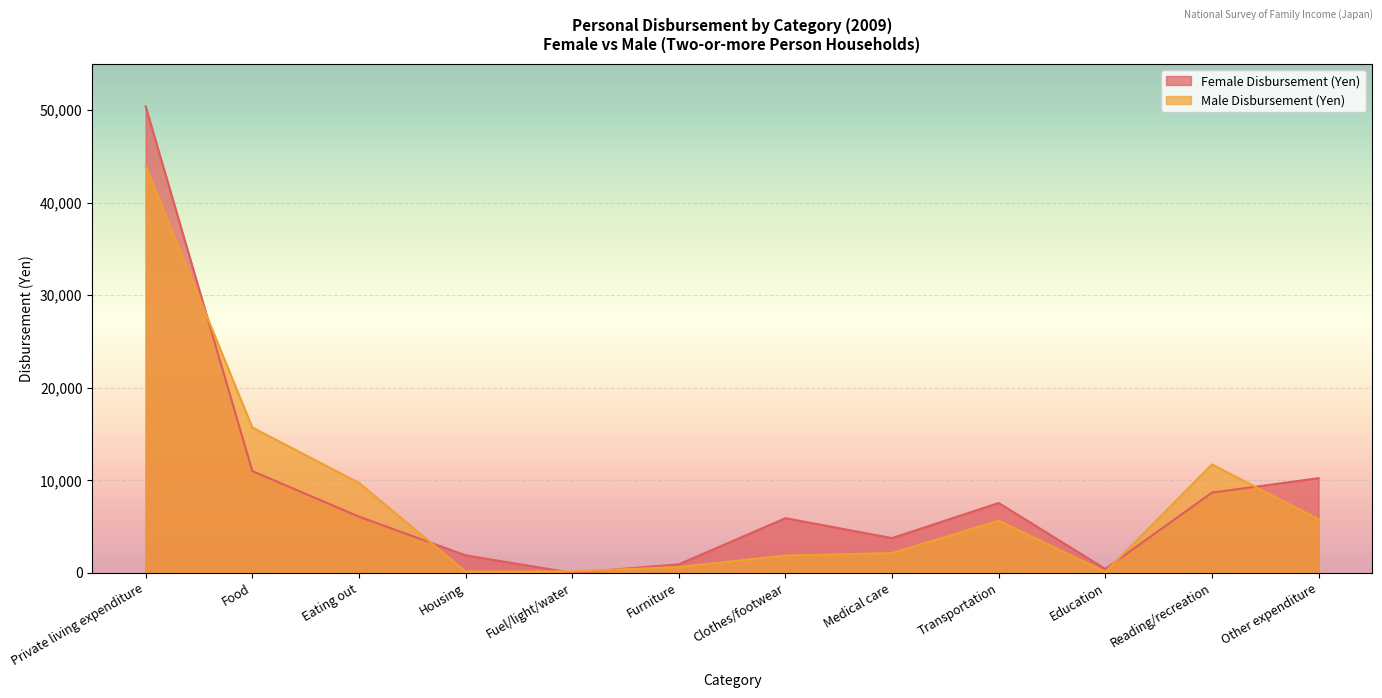

Read the Male Disbursement (Yen) value at Eating out, to the nearest 10.

9730